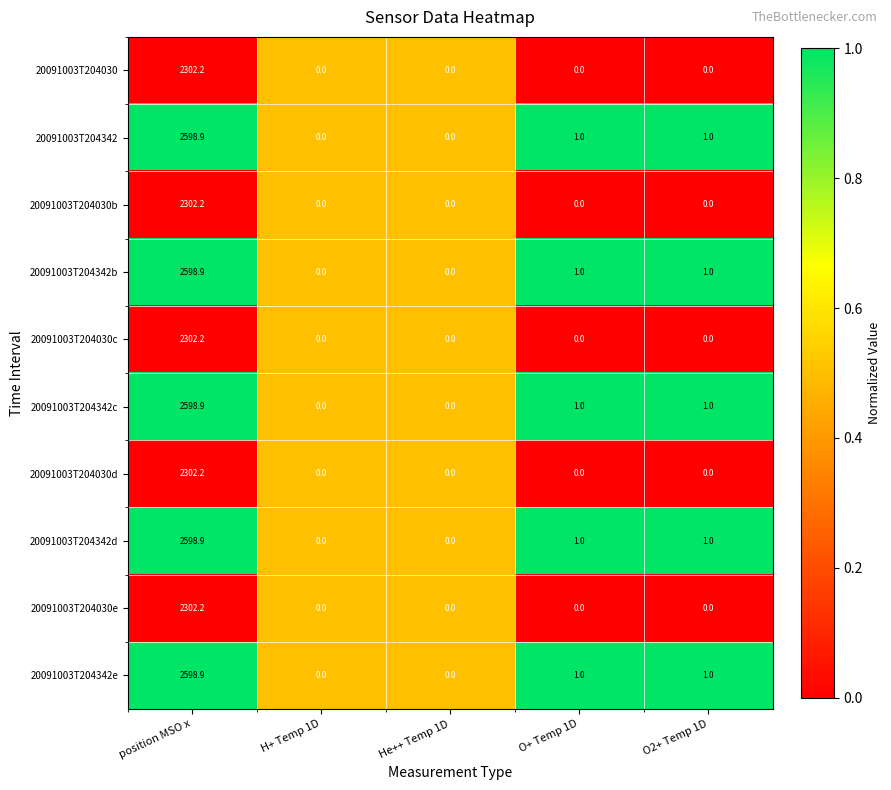

What is the average value of the 20091003T204342e series?

520.2